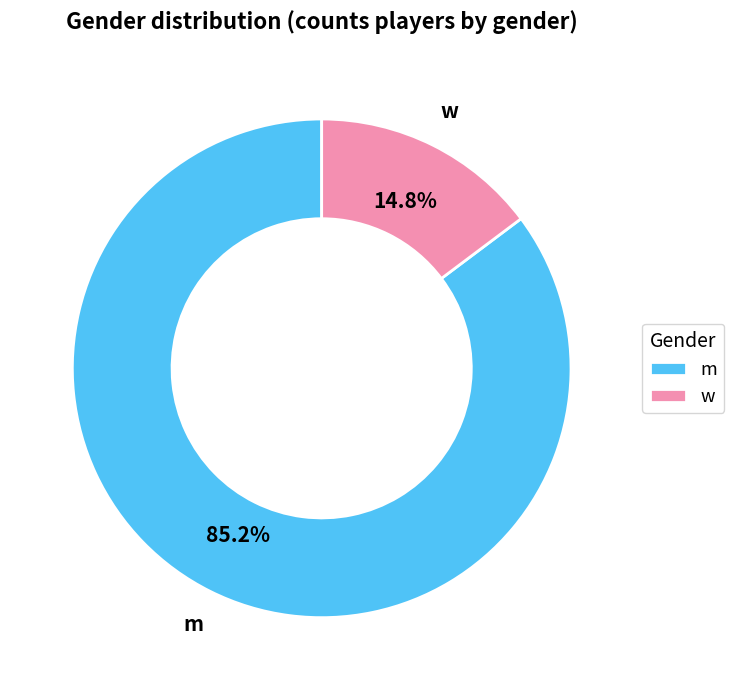

To the nearest percent, what is the difference between the m and w slice percentages?

70%